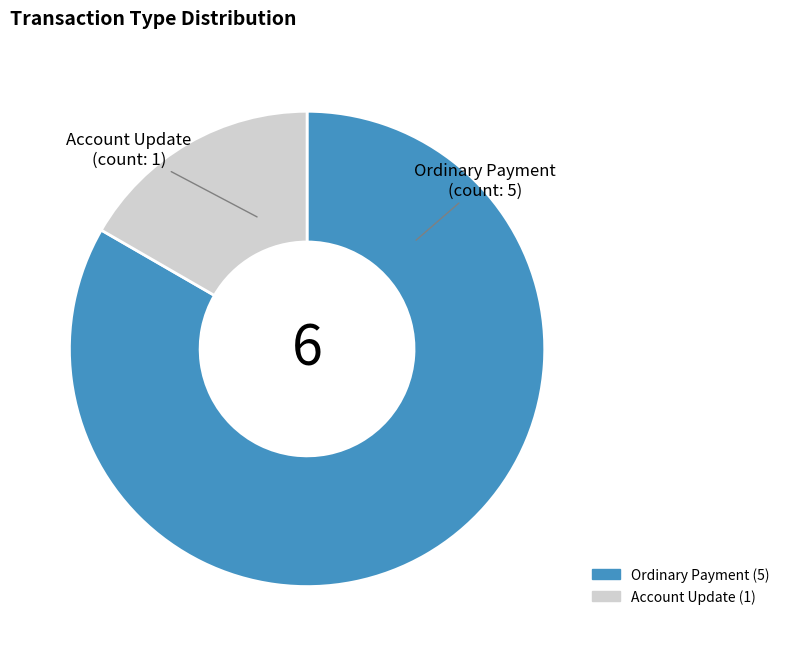

Does any single category account for the majority?

Yes